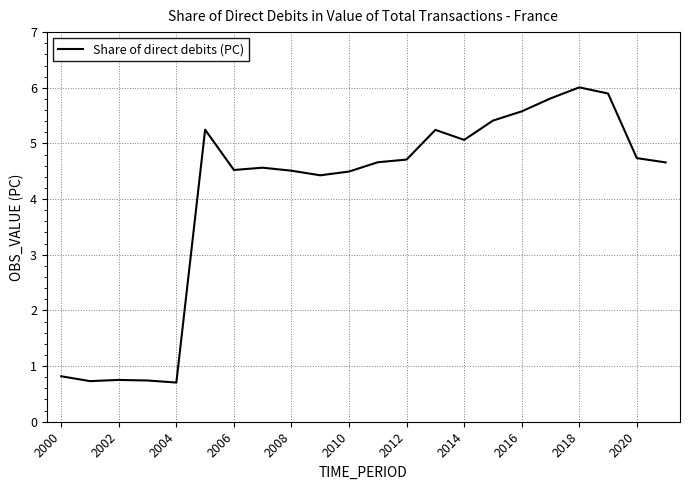

What is the minimum value shown in the chart?

0.7